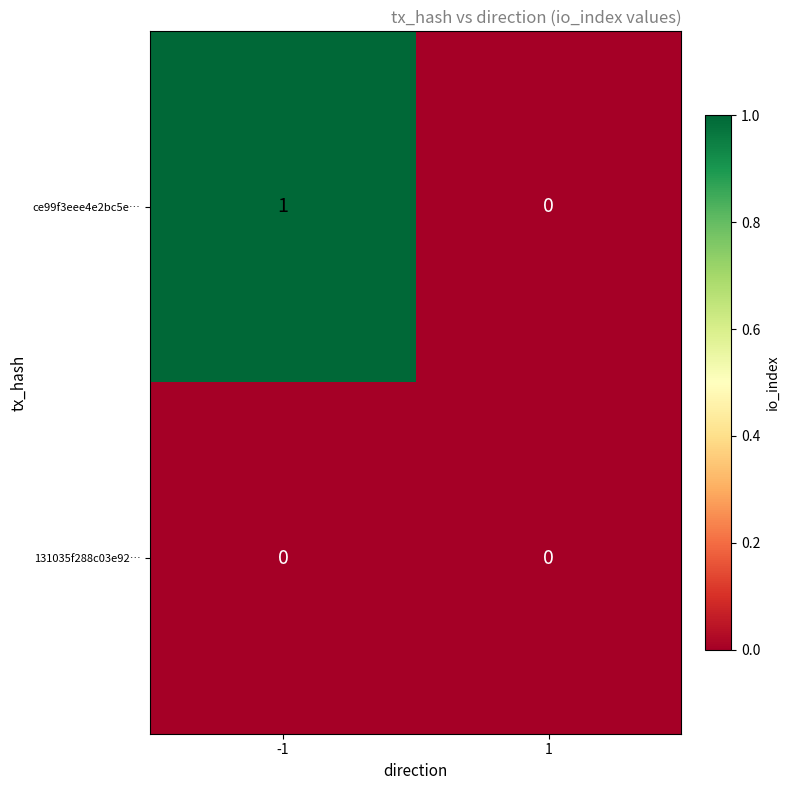

Rank the series by their average value, from highest to lowest.

ce99f3eee4e2bc5e…, 131035f288c03e92…